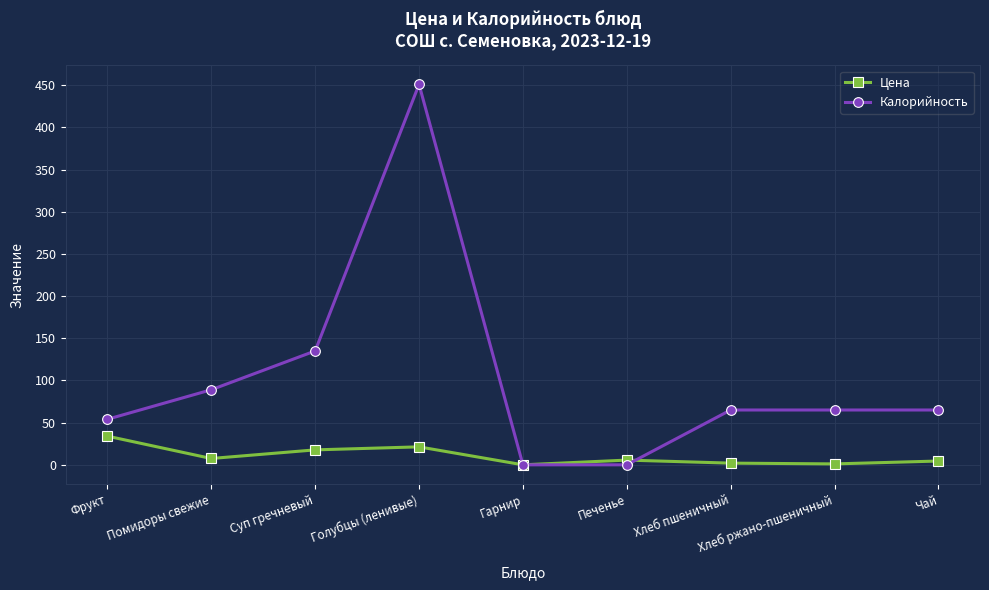

Where is the first local maximum for Калорийность?

Голубцы (ленивые)